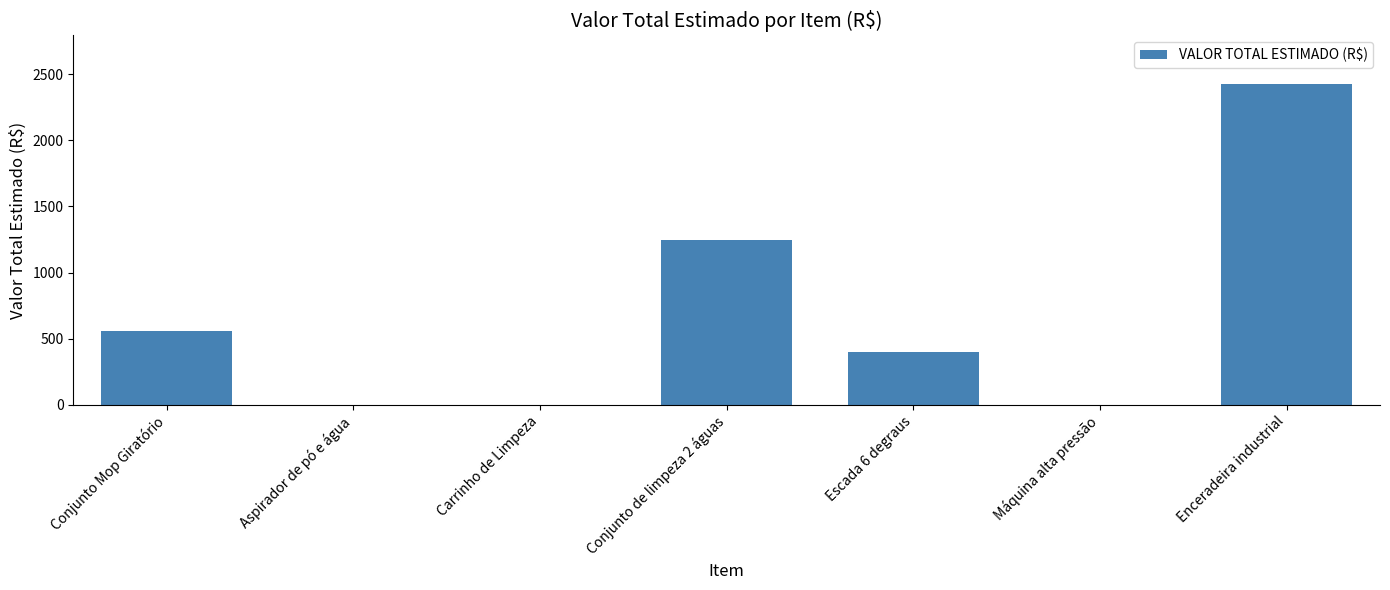

Read the value at Escada 6 degraus.

399.0